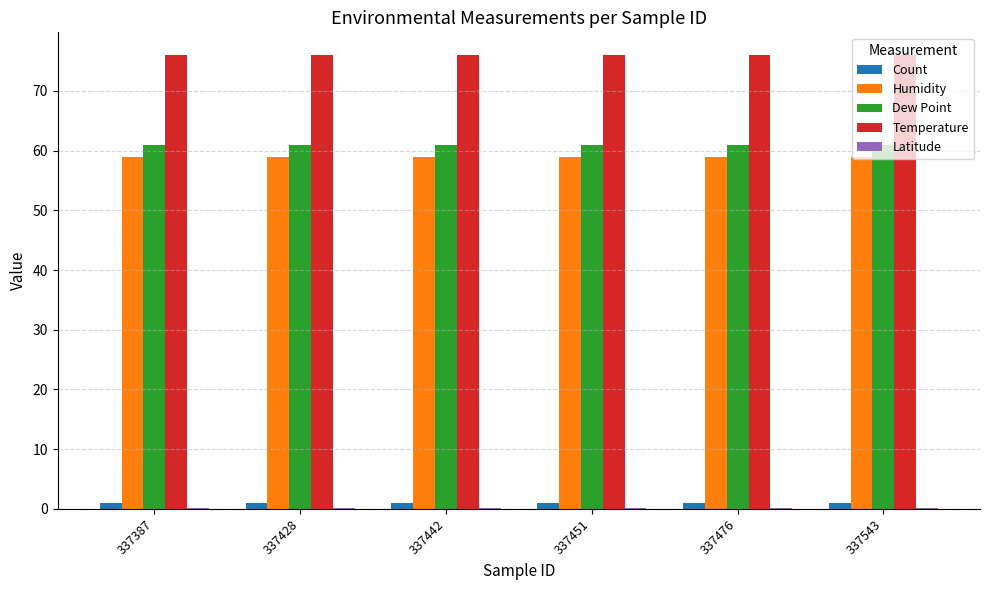

True or false: Humidity has a value of 59.0 at 337442.

True